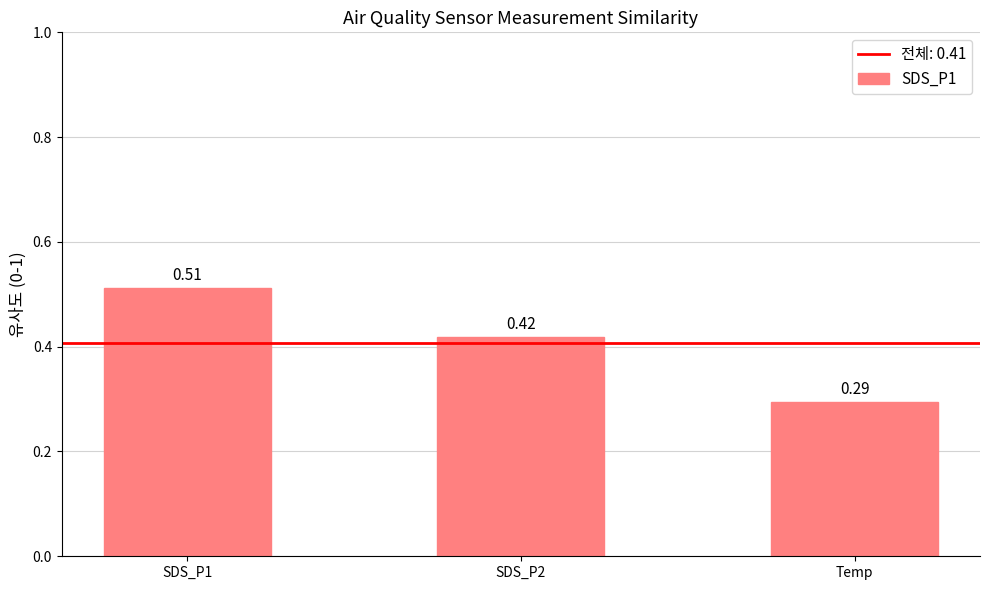

How many series are shown in this chart?

1